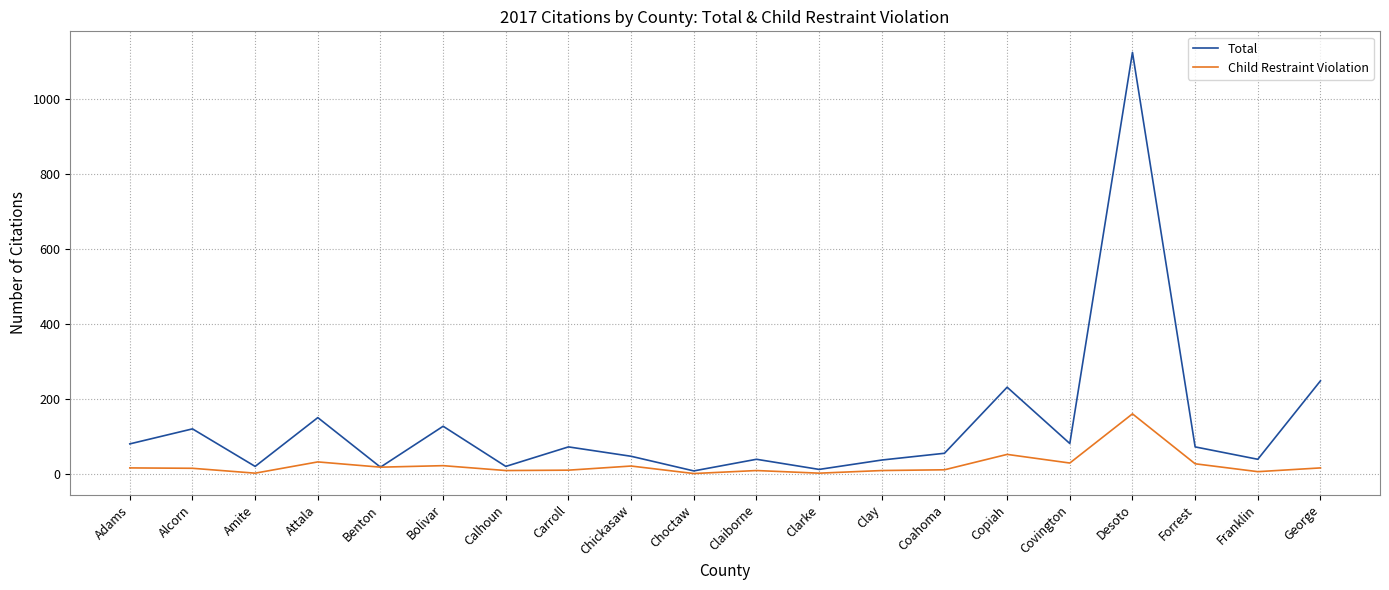

Is this an area chart (filled region under the line)?

No